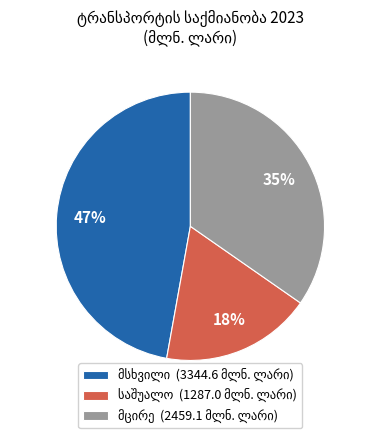

Does any single category account for the majority?

No